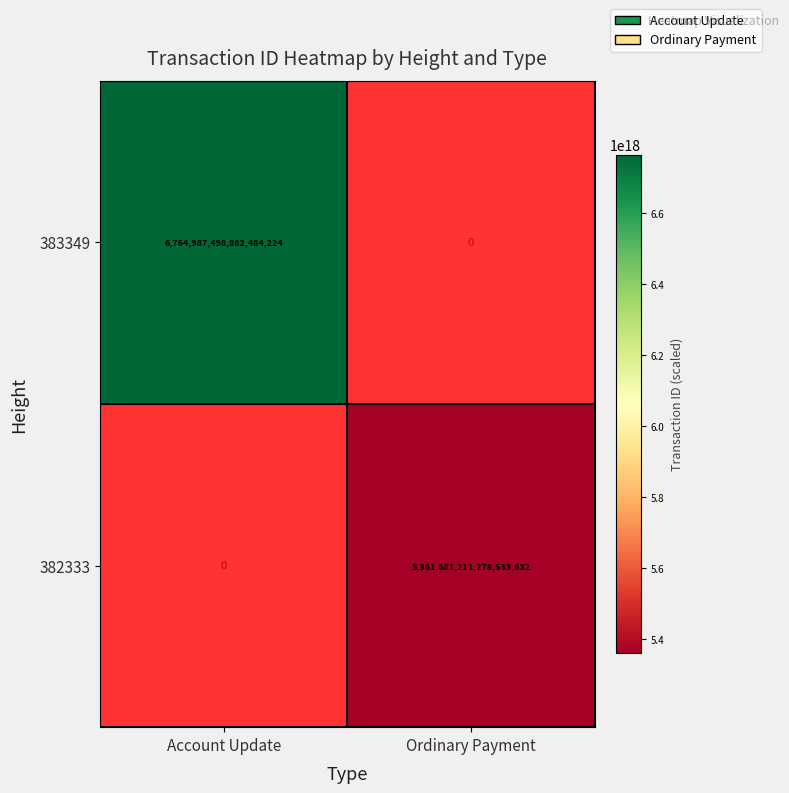

Which series has the widest spread of values?

383349